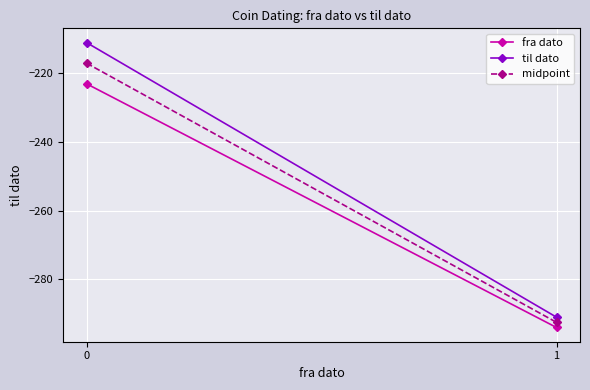

What is the maximum value for midpoint?

-217.0